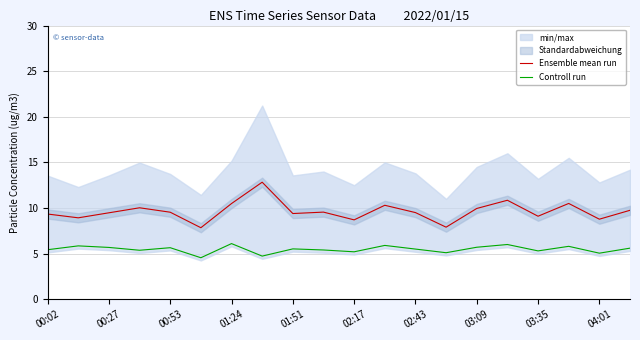

The value of Ensemble mean run at 02:17 is 5.8. True or false?

False